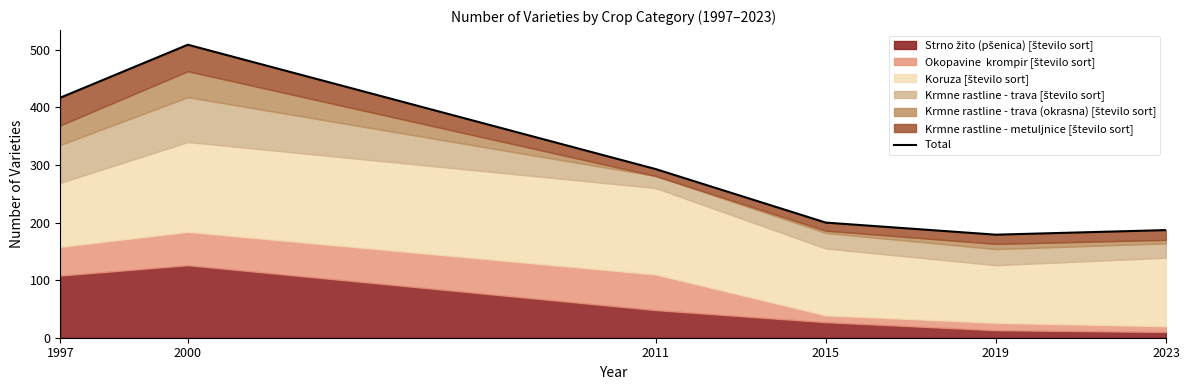

The value at 2023 is 187. True or false?

True